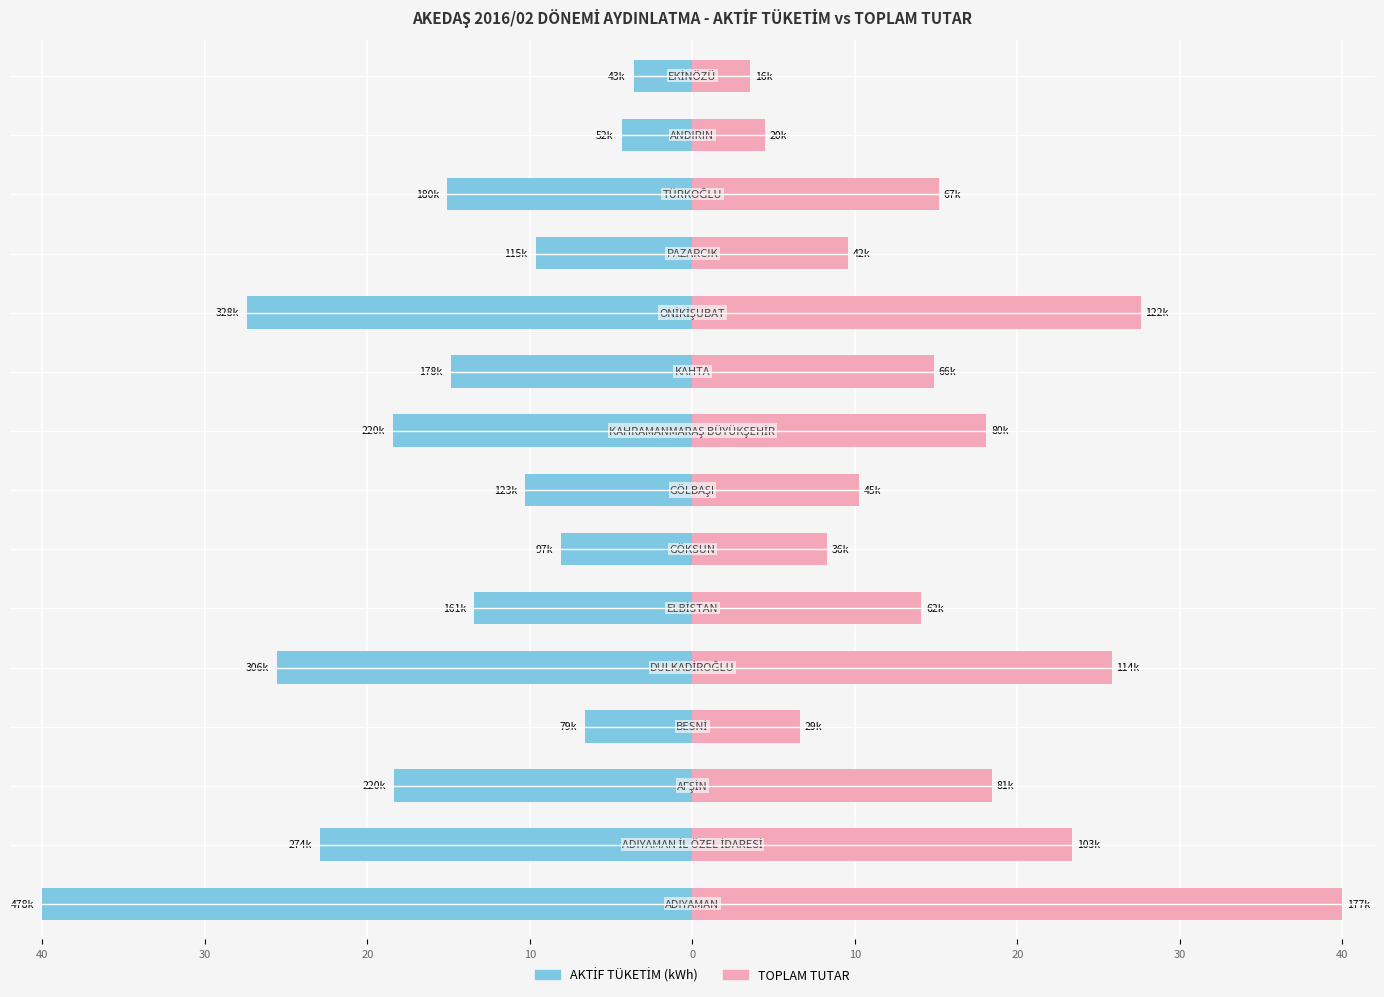

What is the spread (max minus min) of values at 30?

46.3